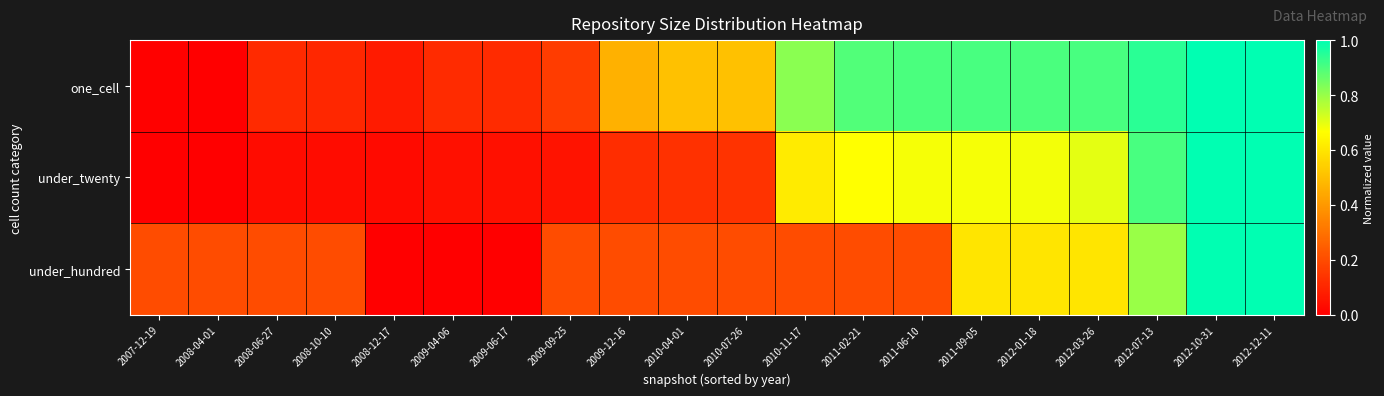

Reading left to right, transcribe all the data shown in this chart.

one_cell: 2007-12-19=0.0	2008-04-01=0.0	2008-06-27=0.1	2008-10-10=0.1	2008-12-17=0.1	2009-04-06=0.1	2009-06-17=0.1	2009-09-25=0.2	2009-12-16=0.5	2010-04-01=0.5	2010-07-26=0.5	2010-11-17=0.8	2011-02-21=0.9	2011-06-10=0.9	2011-09-05=0.9	2012-01-18=0.9	2012-03-26=0.9	2012-07-13=0.9	2012-10-31=1.0	2012-12-11=1.0
under_twenty: 2007-12-19=0.0	2008-04-01=0.0	2008-06-27=0.0	2008-10-10=0.0	2008-12-17=0.0	2009-04-06=0.0	2009-06-17=0.0	2009-09-25=0.1	2009-12-16=0.1	2010-04-01=0.1	2010-07-26=0.1	2010-11-17=0.6	2011-02-21=0.7	2011-06-10=0.7	2011-09-05=0.7	2012-01-18=0.7	2012-03-26=0.7	2012-07-13=0.9	2012-10-31=1.0	2012-12-11=1.0
under_hundred: 2007-12-19=0.2	2008-04-01=0.2	2008-06-27=0.2	2008-10-10=0.2	2008-12-17=0.0	2009-04-06=0.0	2009-06-17=0.0	2009-09-25=0.2	2009-12-16=0.2	2010-04-01=0.2	2010-07-26=0.2	2010-11-17=0.2	2011-02-21=0.2	2011-06-10=0.2	2011-09-05=0.6	2012-01-18=0.6	2012-03-26=0.6	2012-07-13=0.8	2012-10-31=1.0	2012-12-11=1.0